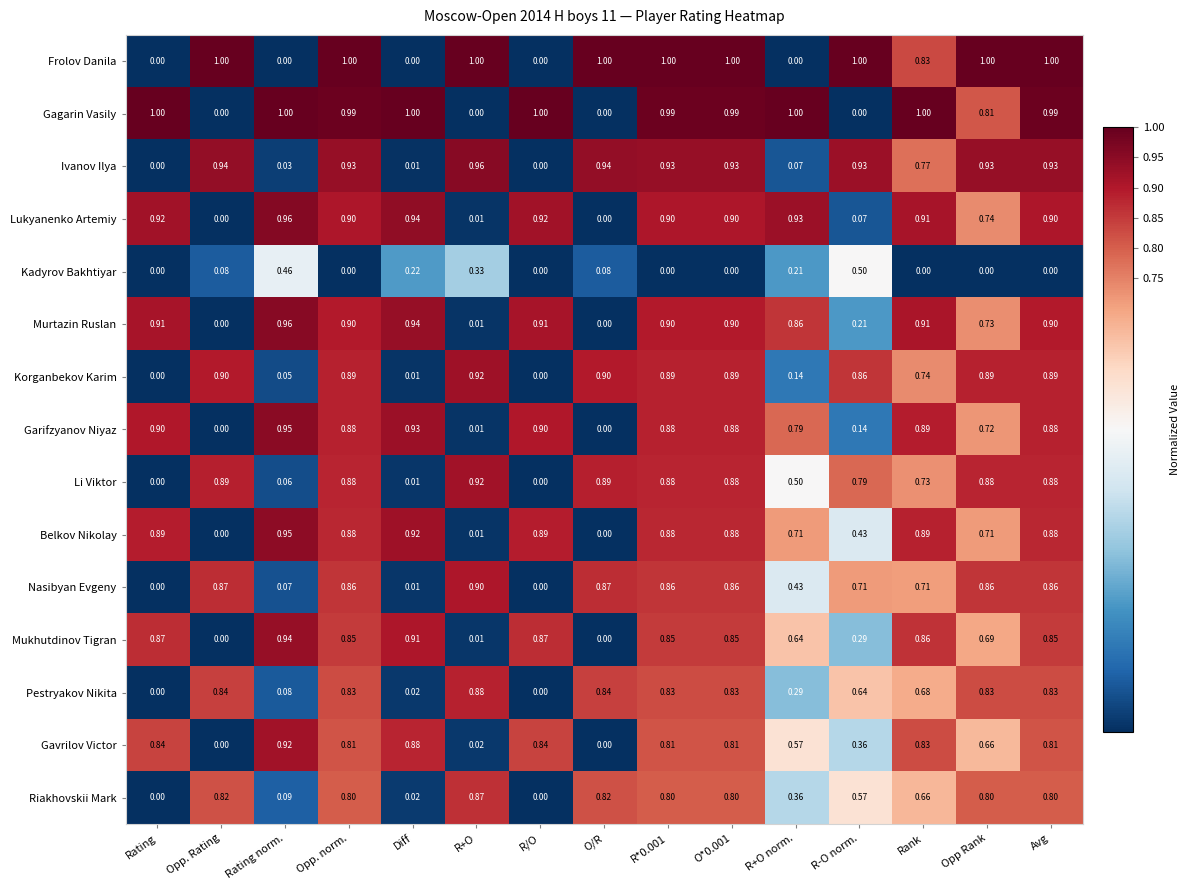

Is the value of Murtazin Ruslan at Opp. norm. greater than the value of Gagarin Vasily at Opp. norm.?

No